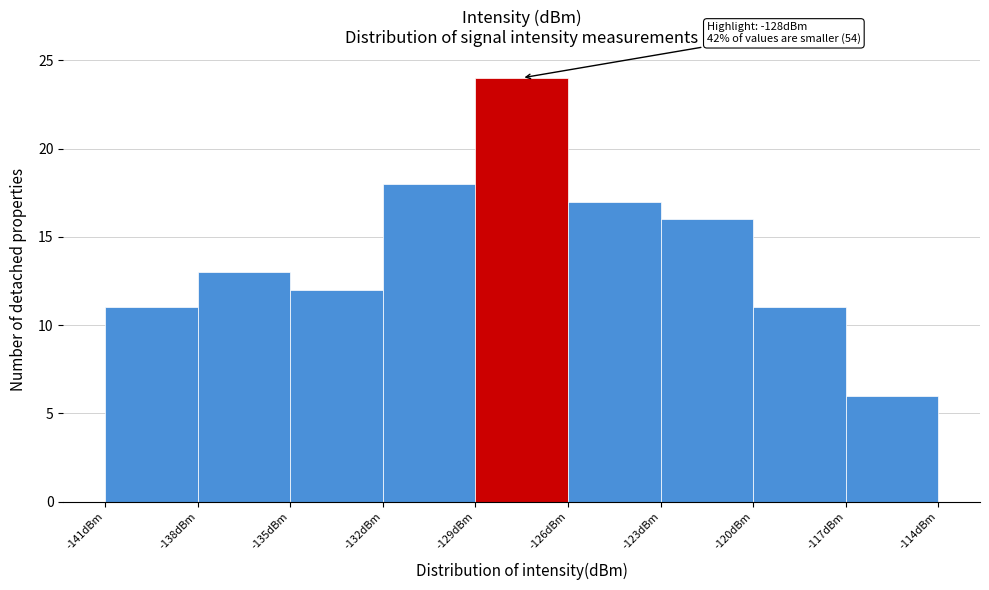

Over which range of the x-axis is the bar tallest?

-129 to -126